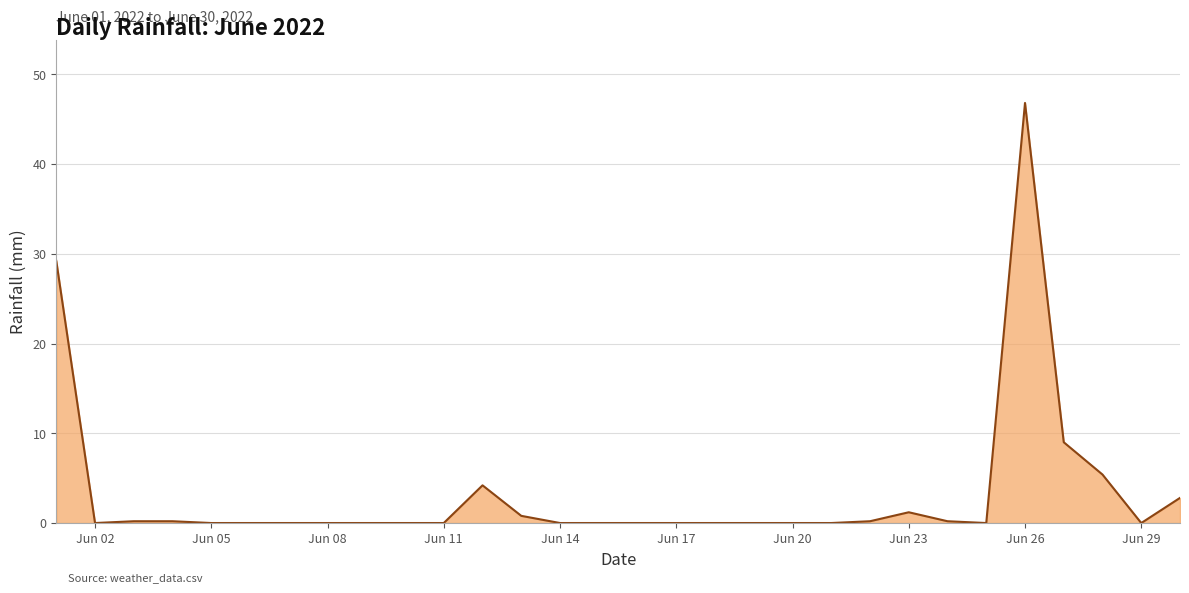

What is the greatest value displayed?

46.8